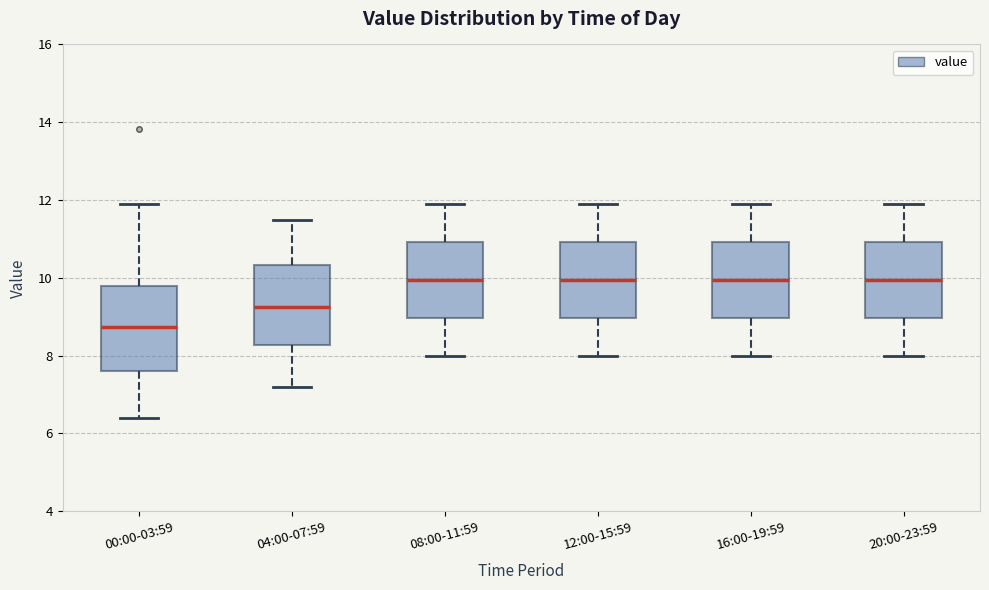

Reading left to right, transcribe this box plot: for each box, give where its median line is, the range the box spans, and where its two whiskers end, as read against the y-axis. The values are not printed on the chart, so give them approximately, as read against the axis.

00:00-03:59: median 8.8, box 7.6 to 9.8, whiskers 6.4 to 12.0
04:00-07:59: median 9.2, box 8.2 to 10.4, whiskers 7.2 to 11.6
08:00-11:59: median 10.0, box 9.0 to 11.0, whiskers 8.0 to 12.0
12:00-15:59: median 10.0, box 9.0 to 11.0, whiskers 8.0 to 12.0
16:00-19:59: median 10.0, box 9.0 to 11.0, whiskers 8.0 to 12.0
20:00-23:59: median 10.0, box 9.0 to 11.0, whiskers 8.0 to 12.0